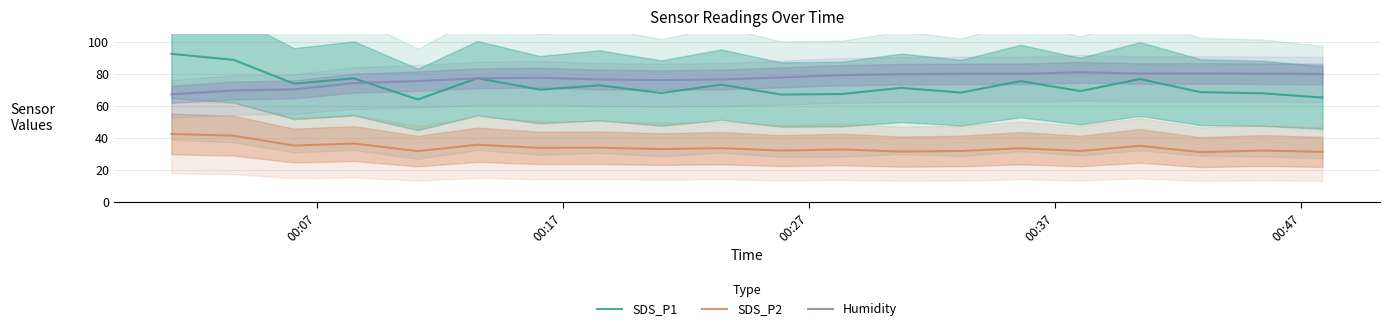

What is the minimum value for SDS_P2?

31.2